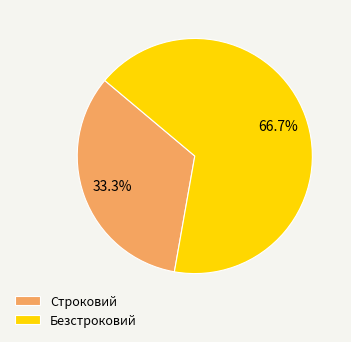

What is the largest slice in the pie chart?

Безстроковий